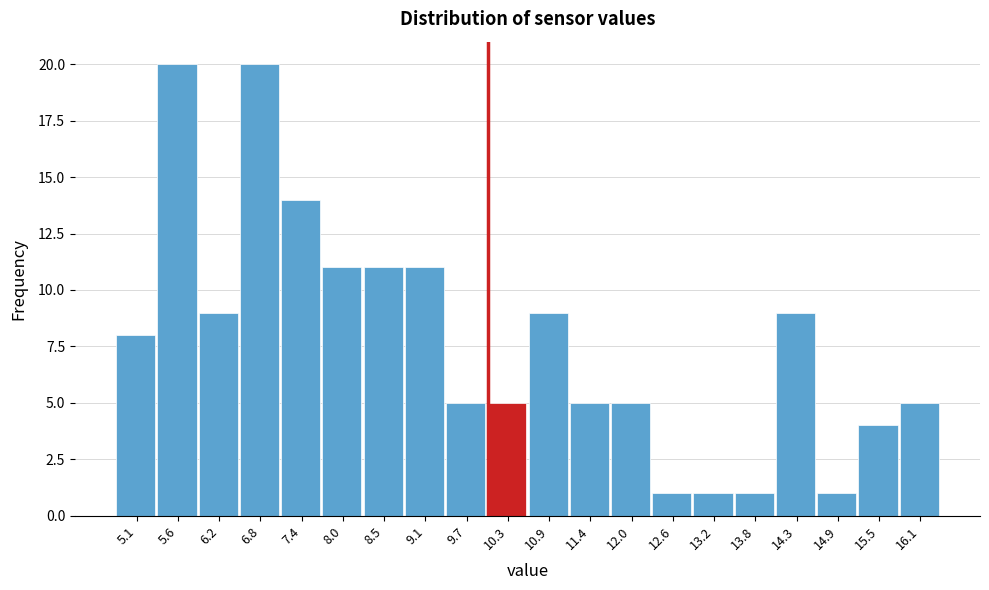

Reading left to right, list every bar in this chart as the range it spans on the x-axis followed by its height. Neither the bar edges nor the heights are printed on the chart, so give them approximately, as read against the axes.

4.77 to 5.35: 8
5.35 to 5.93: 20
5.93 to 6.51: 9
6.51 to 7.09: 20
7.09 to 7.67: 14
7.67 to 8.25: 11
8.25 to 8.83: 11
8.83 to 9.41: 11
9.41 to 9.99: 5
9.99 to 10.57: 5
10.57 to 11.15: 9
11.15 to 11.73: 5
11.73 to 12.31: 5
12.31 to 12.89: 1
12.89 to 13.47: 1
13.47 to 14.05: 1
14.05 to 14.63: 9
14.63 to 15.21: 1
15.21 to 15.79: 4
15.79 to 16.37: 5